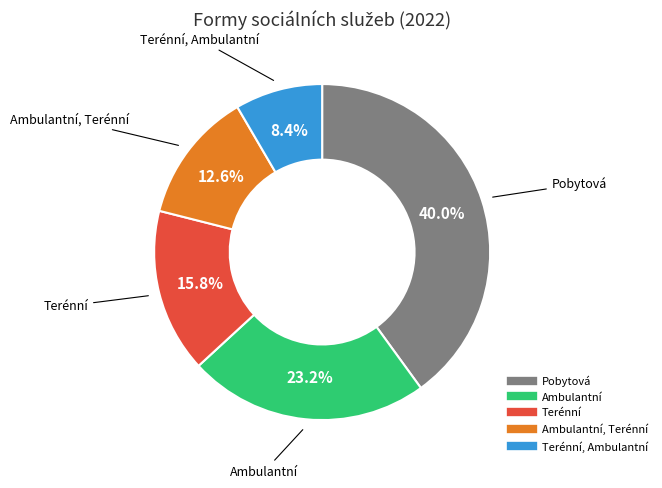

Is there any slice that represents more than half of the pie?

No